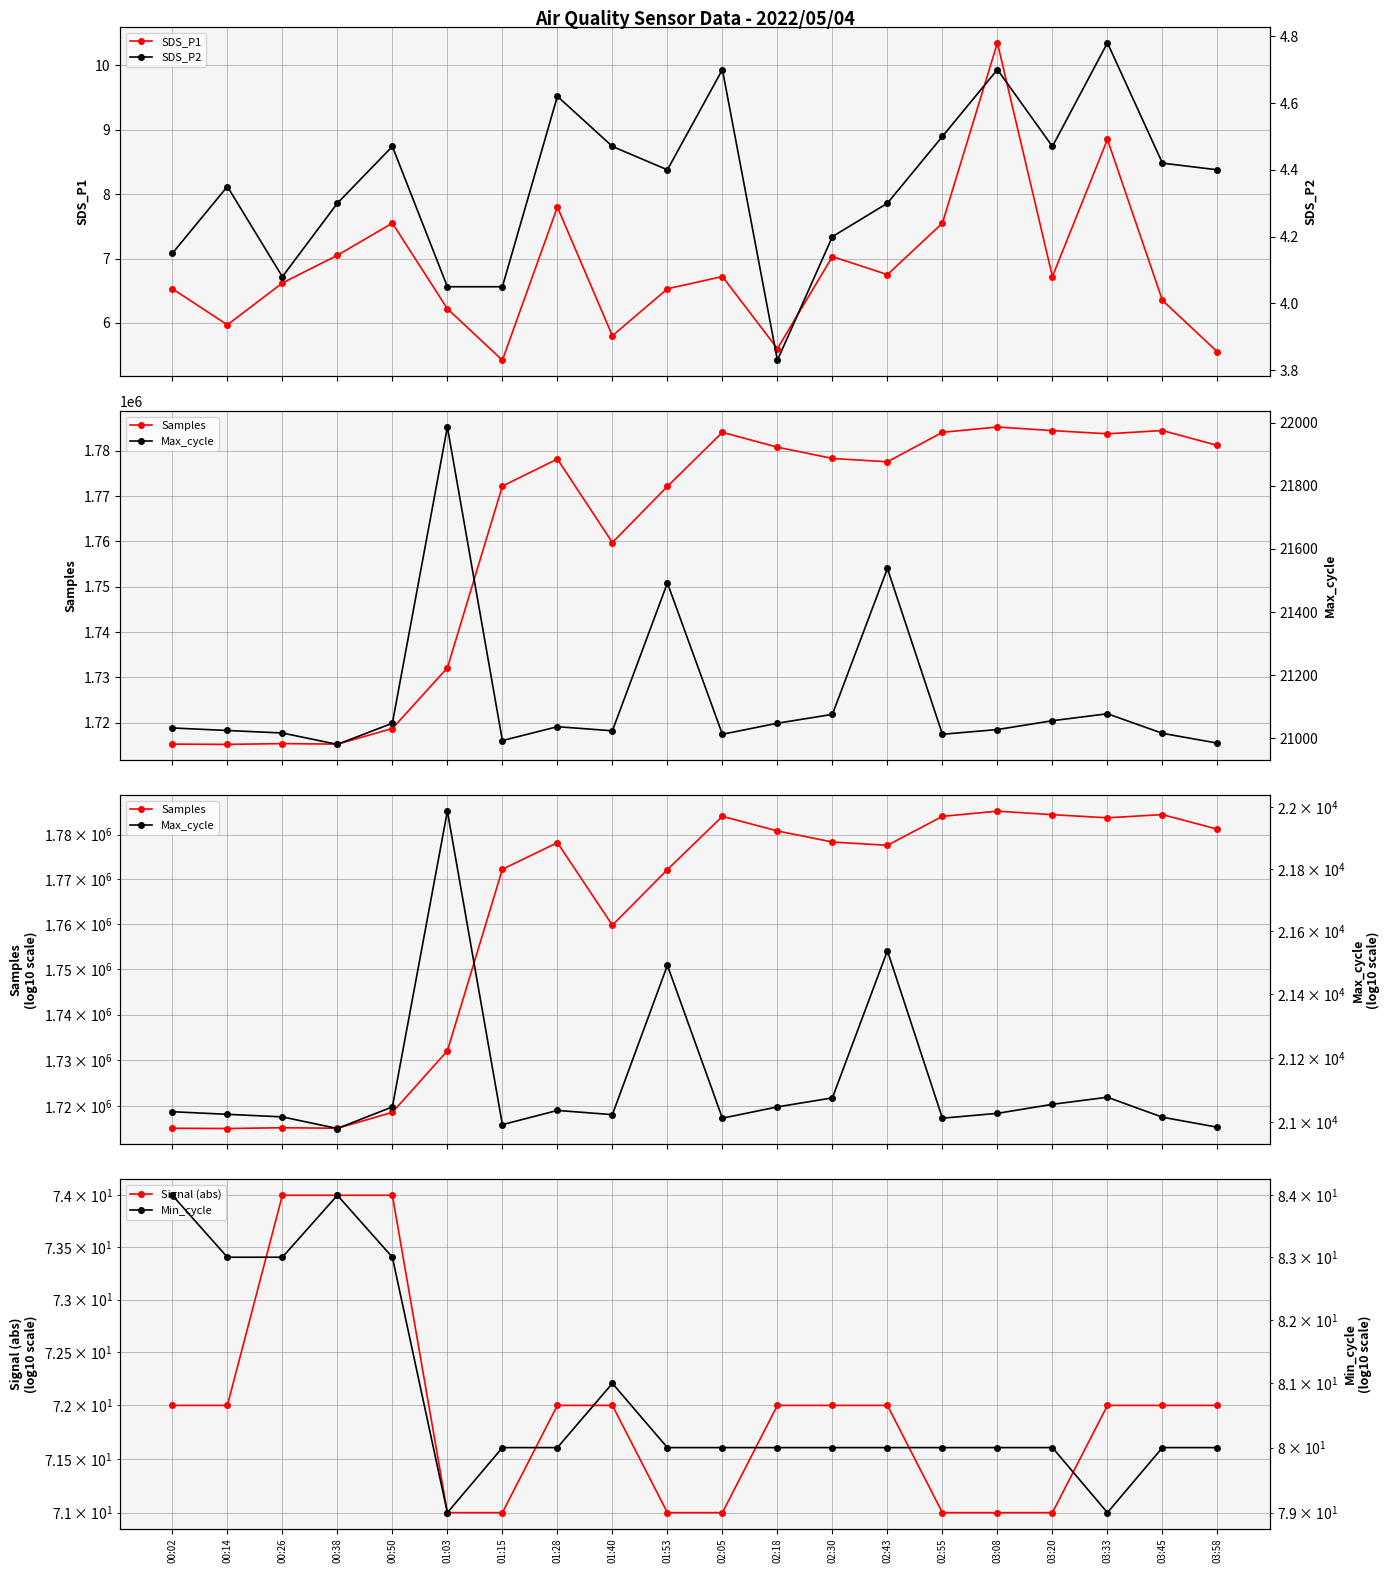

Rank the series at 03:20 from highest to lowest value.

Samples, Max_cycle, Min_cycle, Signal (abs), SDS_P1, SDS_P2